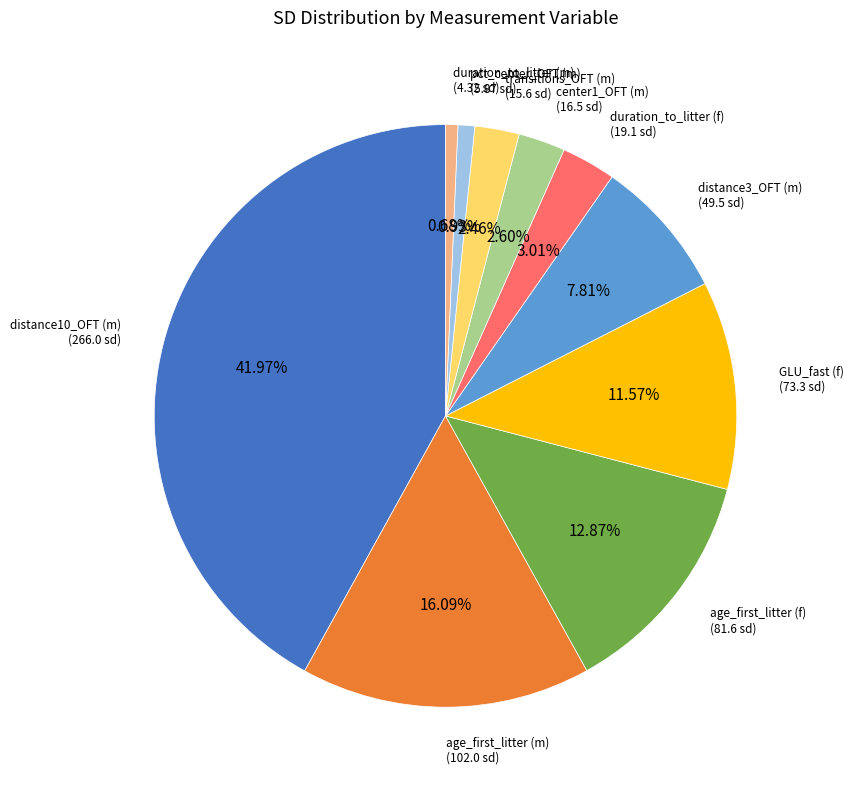

Does any single category account for the majority?

No